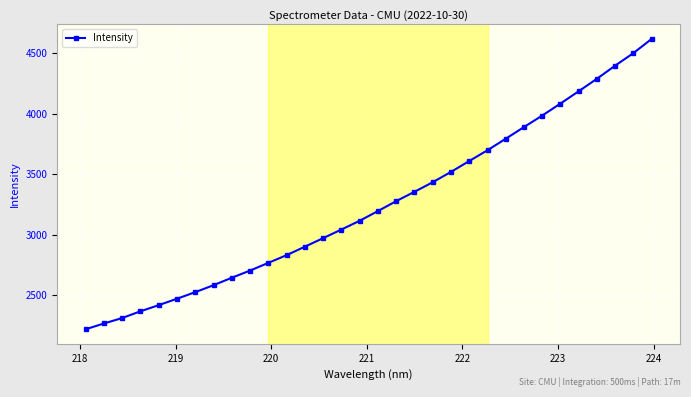

What is the average value?

3247.8